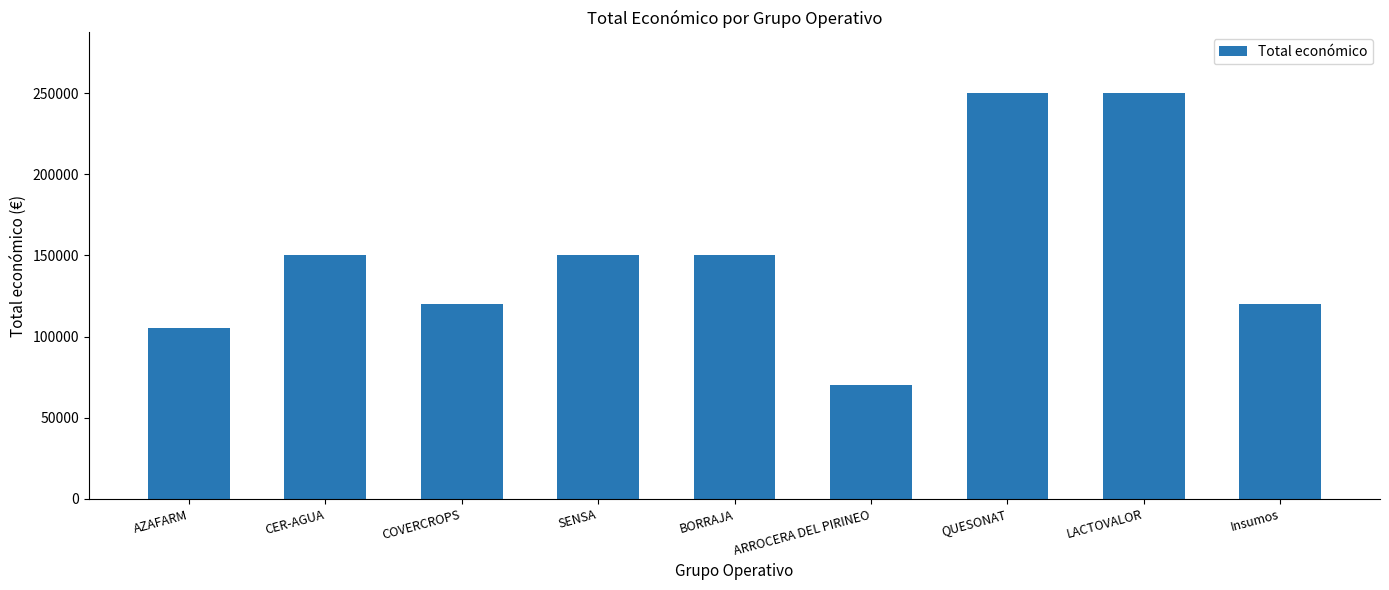

What is the change in value from AZAFARM to BORRAJA?

+44484